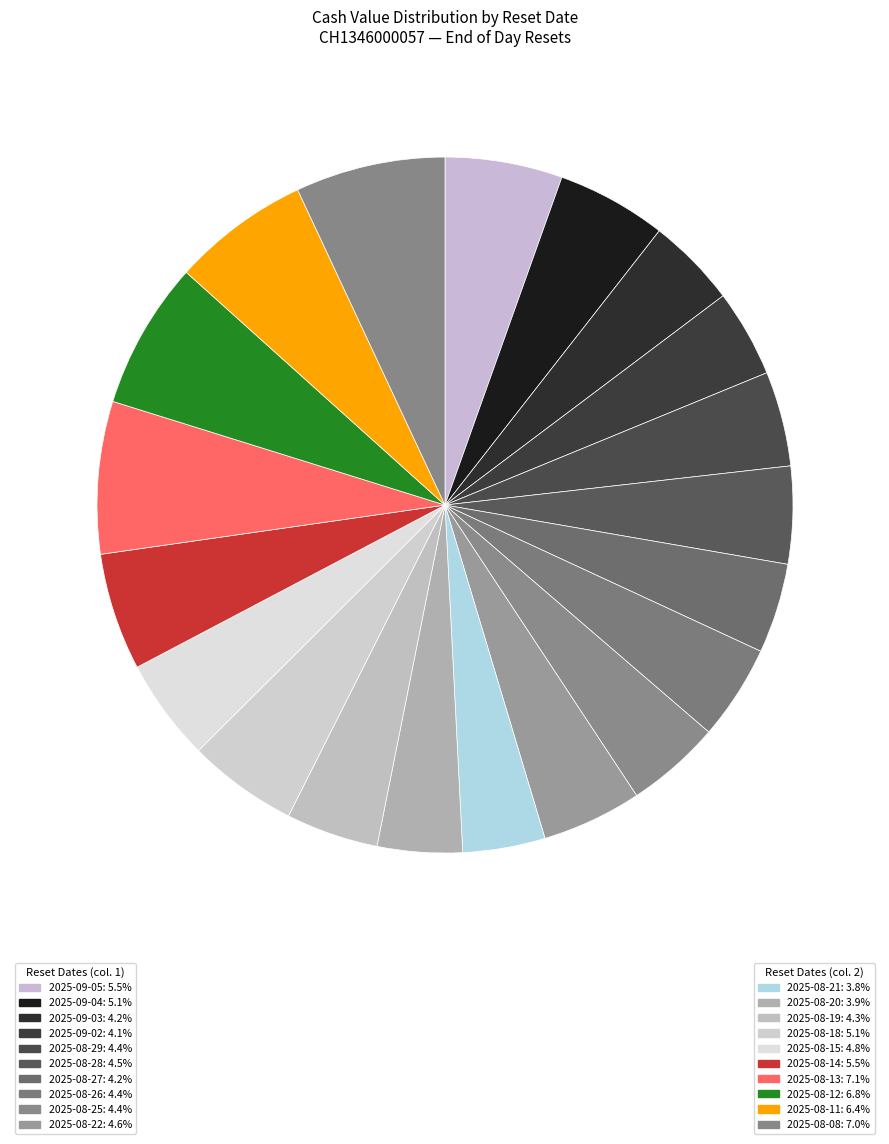

To the nearest percent, what is the difference between the largest and smallest slice percentages?

3%